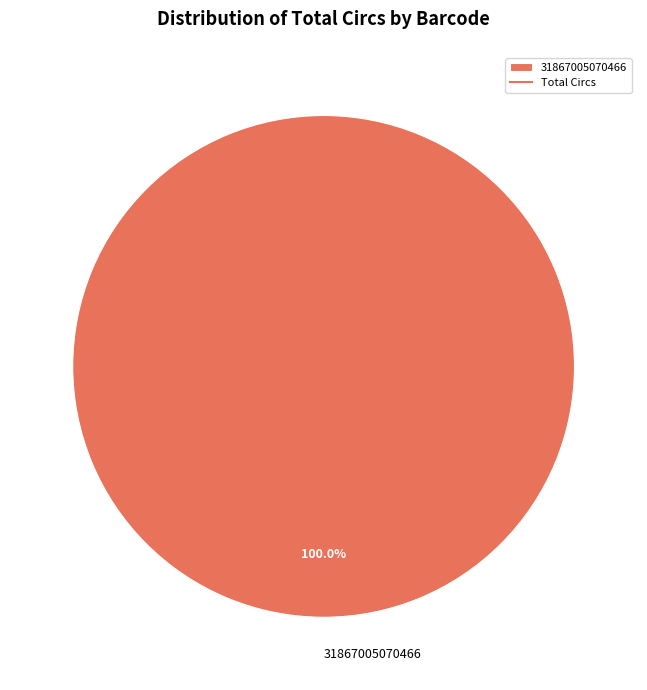

Rank the categories by value from lowest to highest.

31867005070466